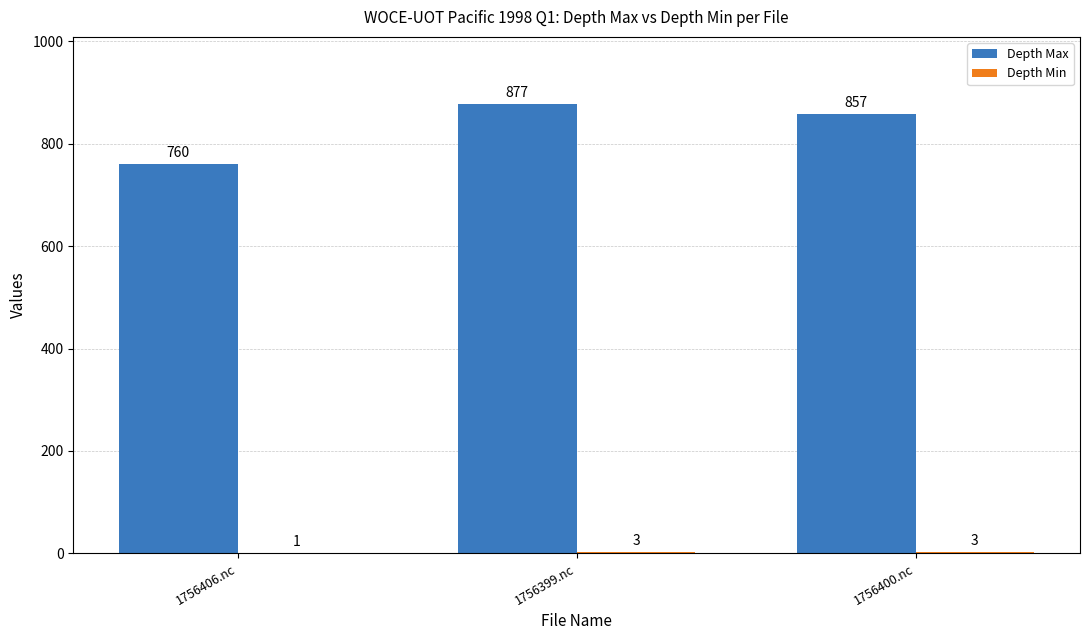

Which series has the largest total across all categories?

Depth Max